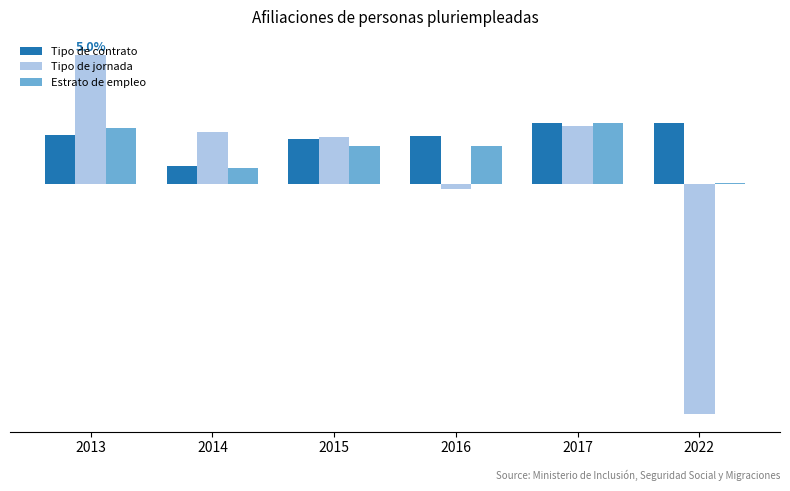

What is the difference between the maximum and minimum values in the Tipo de jornada series?

13.9